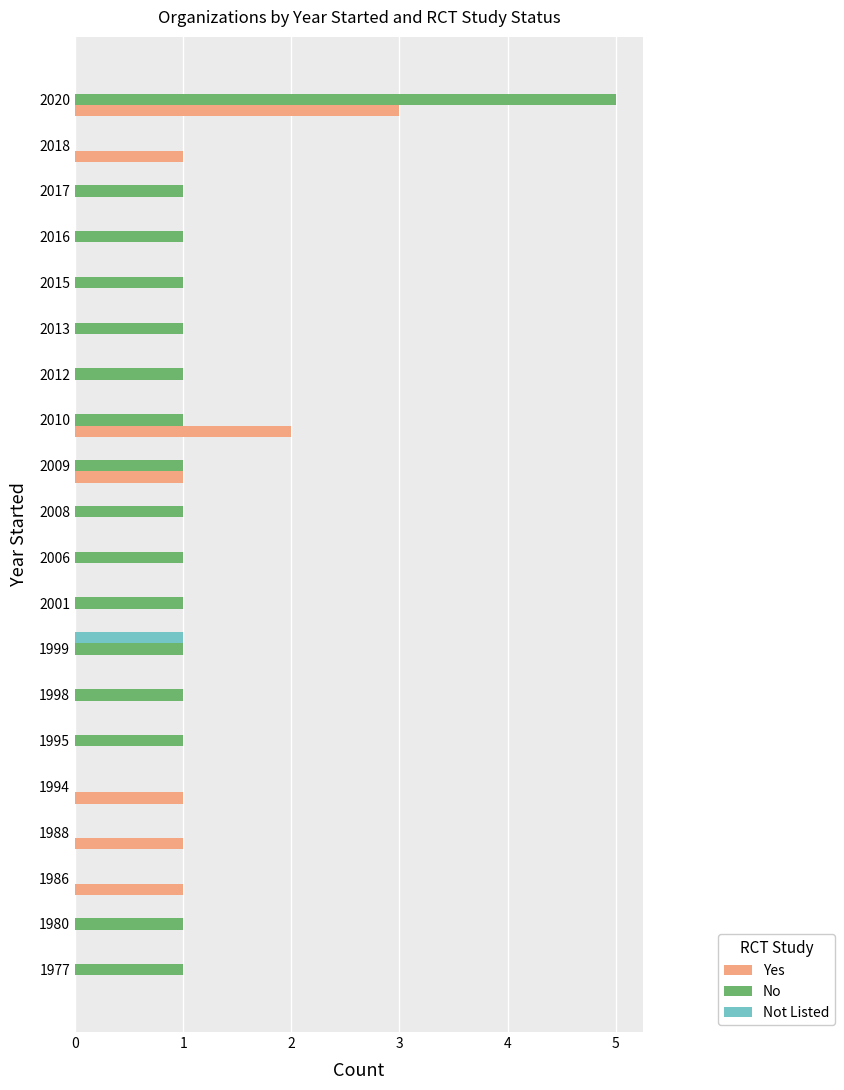

Which series has the largest range (max minus min)?

No